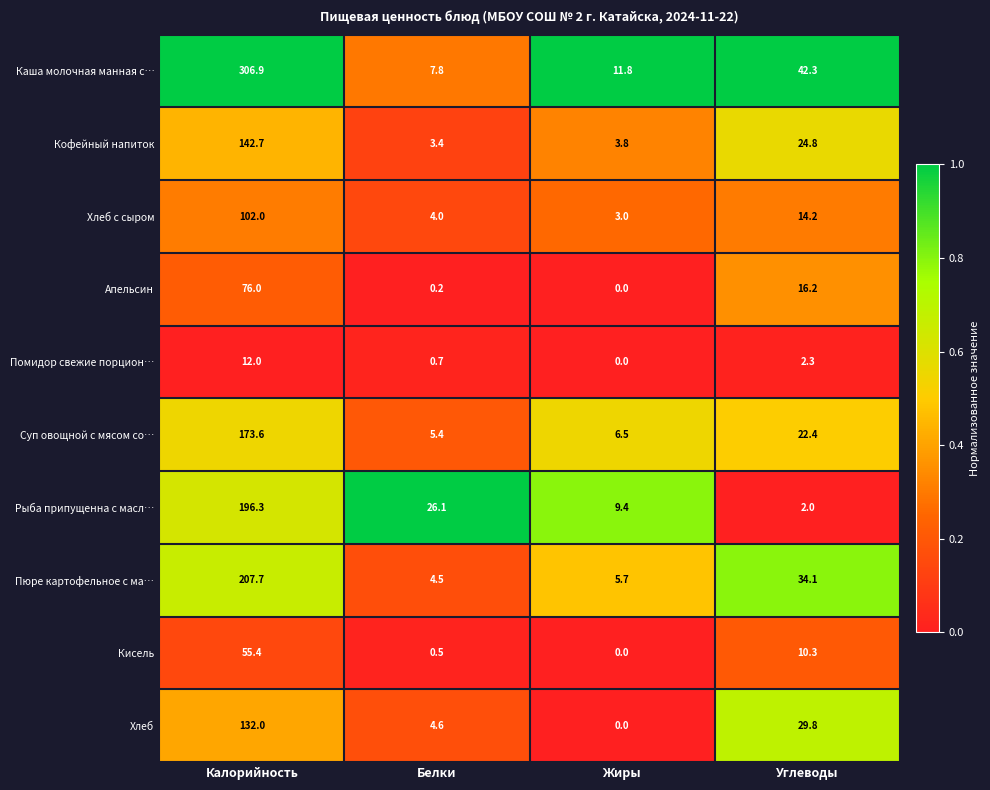

What is the average value of the Кисель series?

16.6